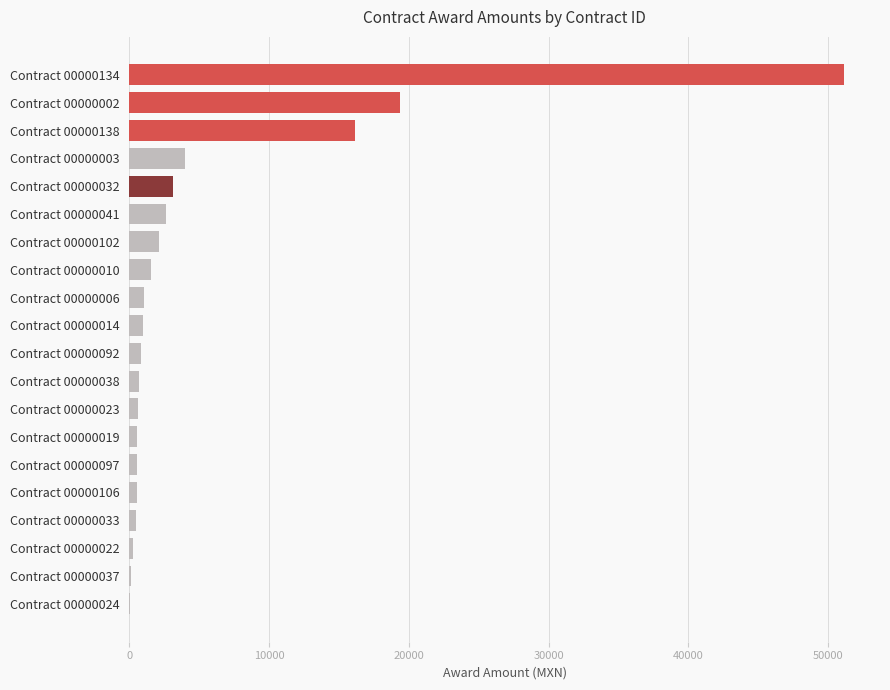

At which label is the value closest to 25598?

Contract 00000002